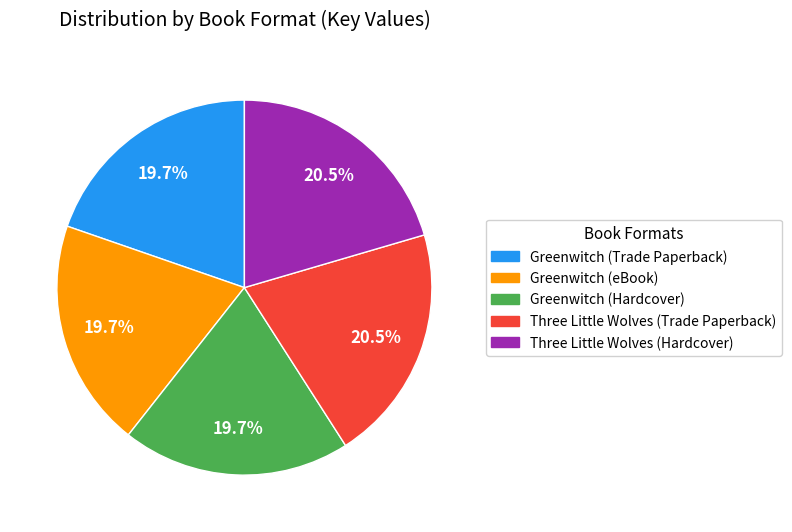

To the nearest percent, what is the difference between the Greenwitch (Trade Paperback) and Three Little Wolves (Trade Paperback) slice percentages?

1%